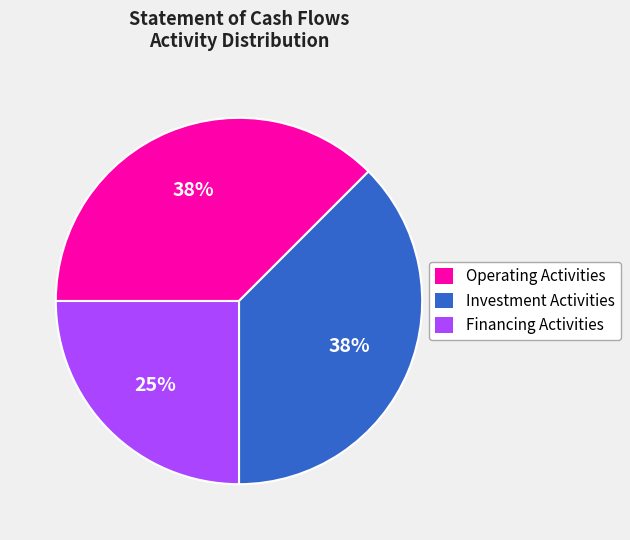

Is there any slice that represents more than half of the pie?

No